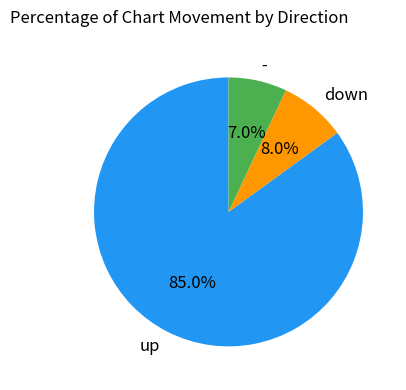

To the nearest percent, what is the difference between the down and up slice percentages?

77%